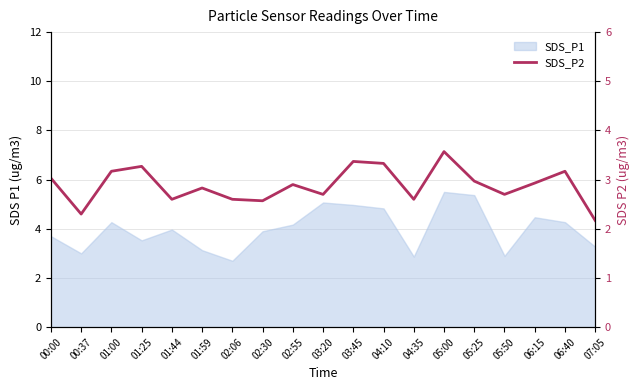

The value at 06:15 is 4.4. True or false?

False